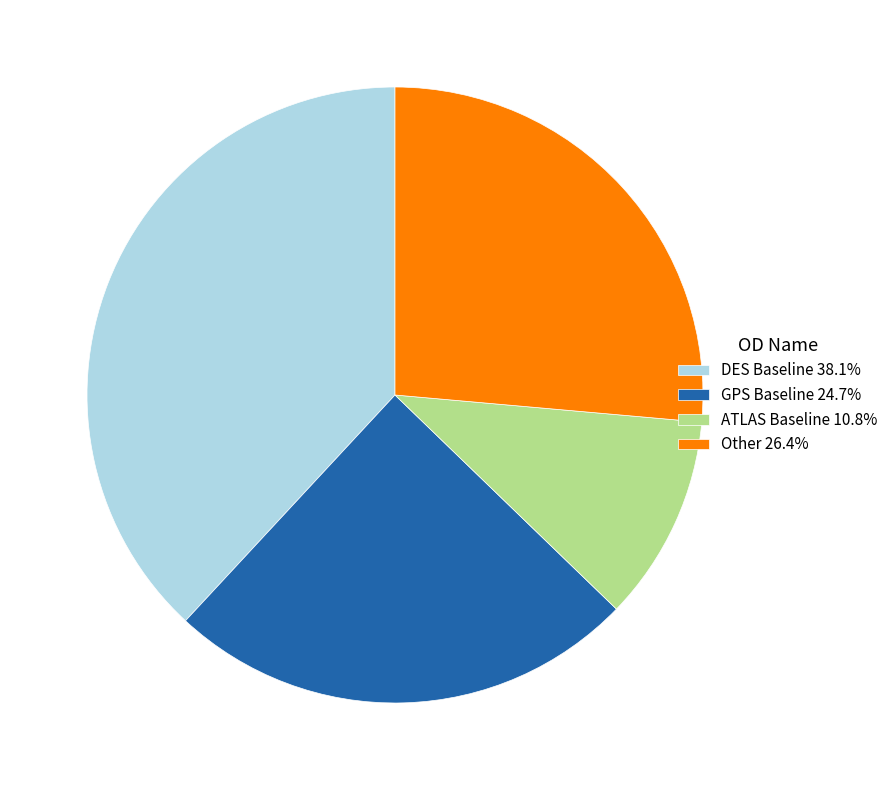

What is the ratio of the value at ATLAS Baseline 10.8% to the value at GPS Baseline 24.7%?

0.4